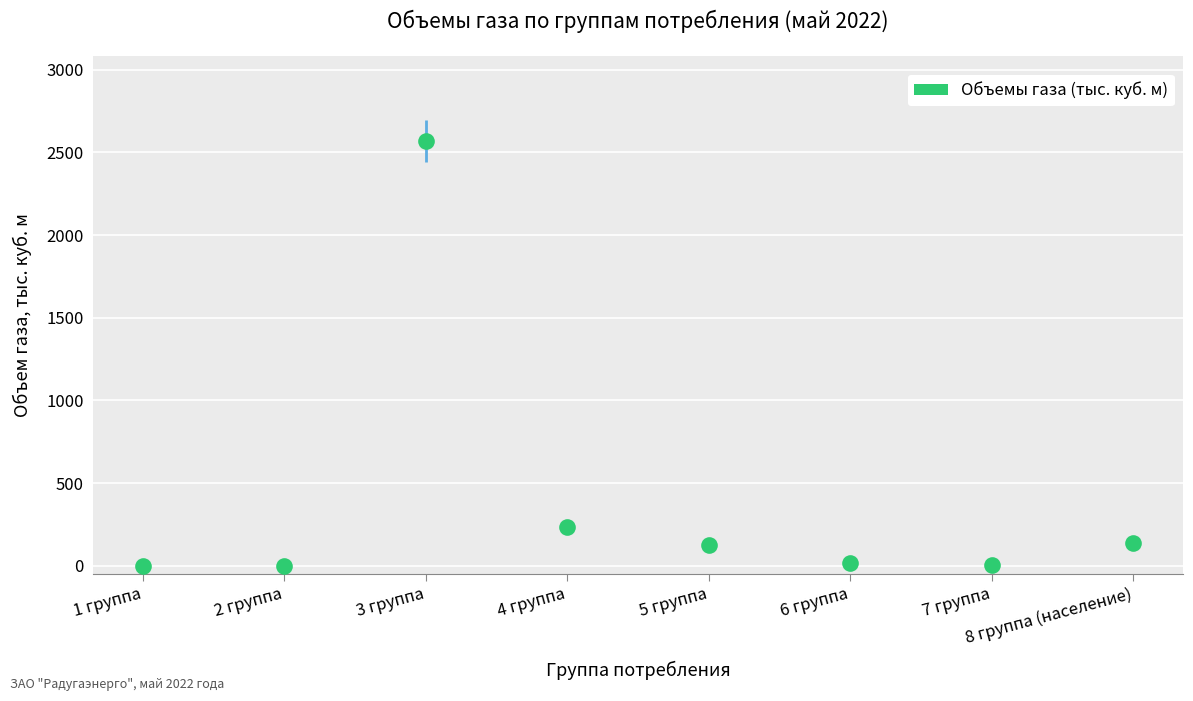

What is the greatest value displayed?

2568.6